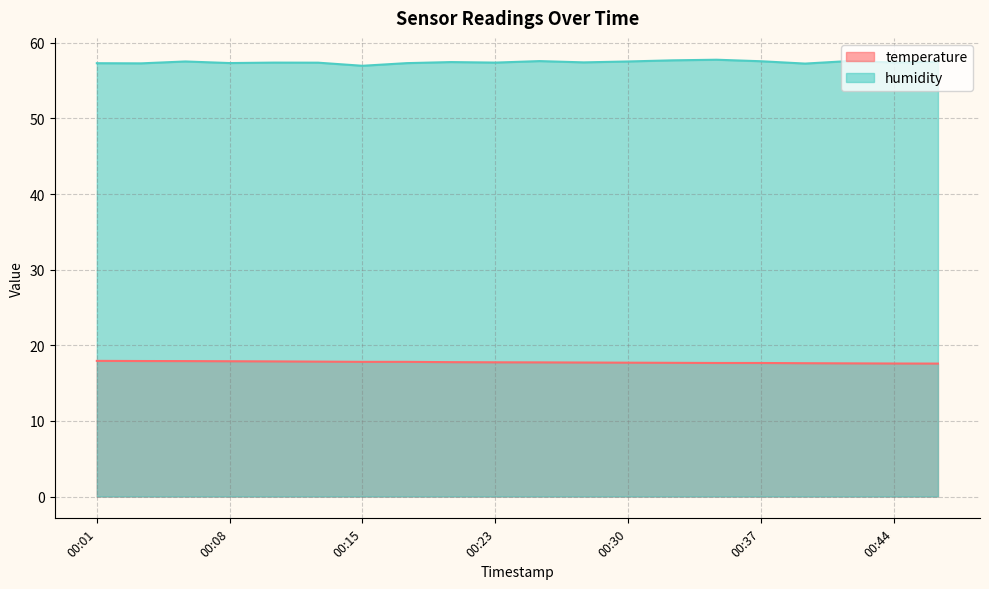

What is the difference between the humidity values at 00:44 and 00:37?

0.2